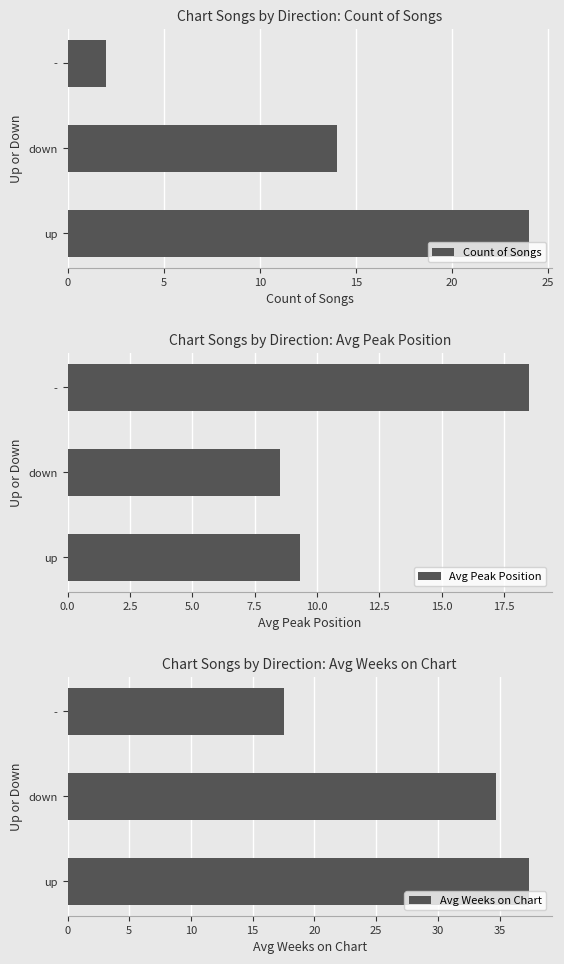

List the labels in order of Count of Songs value, largest first.

up, down, -